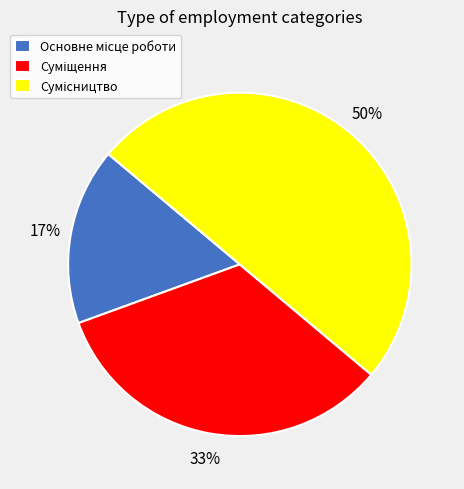

To the nearest percent, what is the average slice percentage?

33%